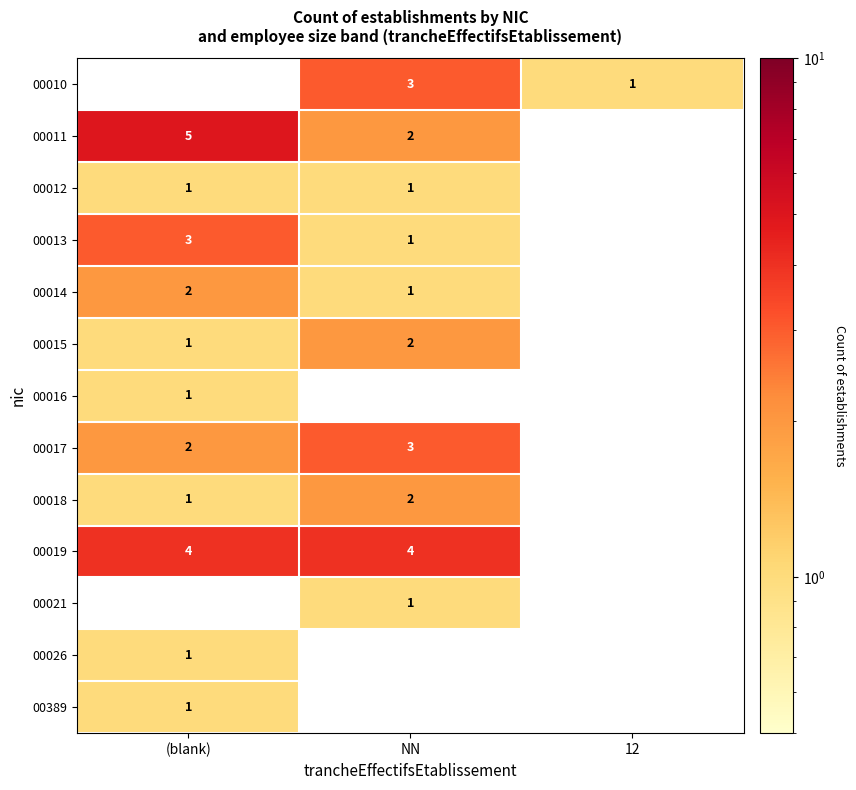

What is the minimum value shown in the chart?

1.0